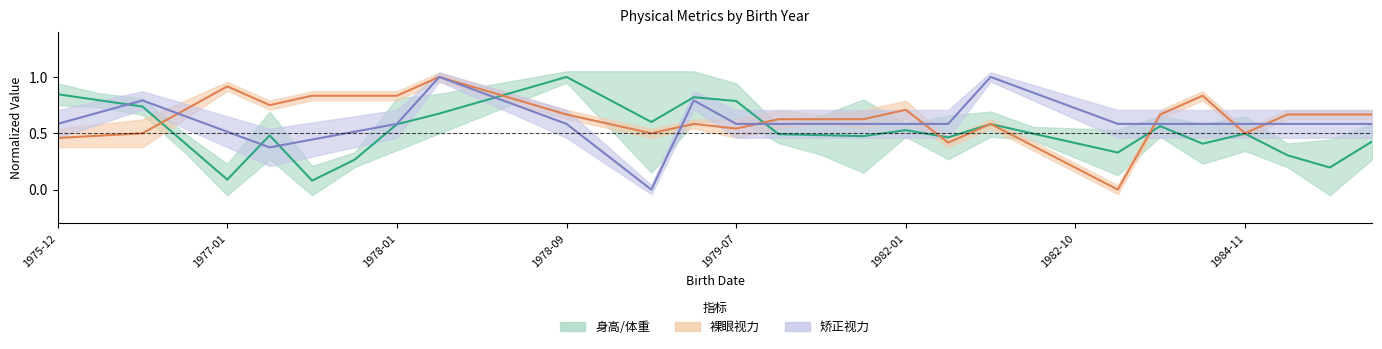

How many intersections are there between 矫正视力 and 裸眼视力?

7